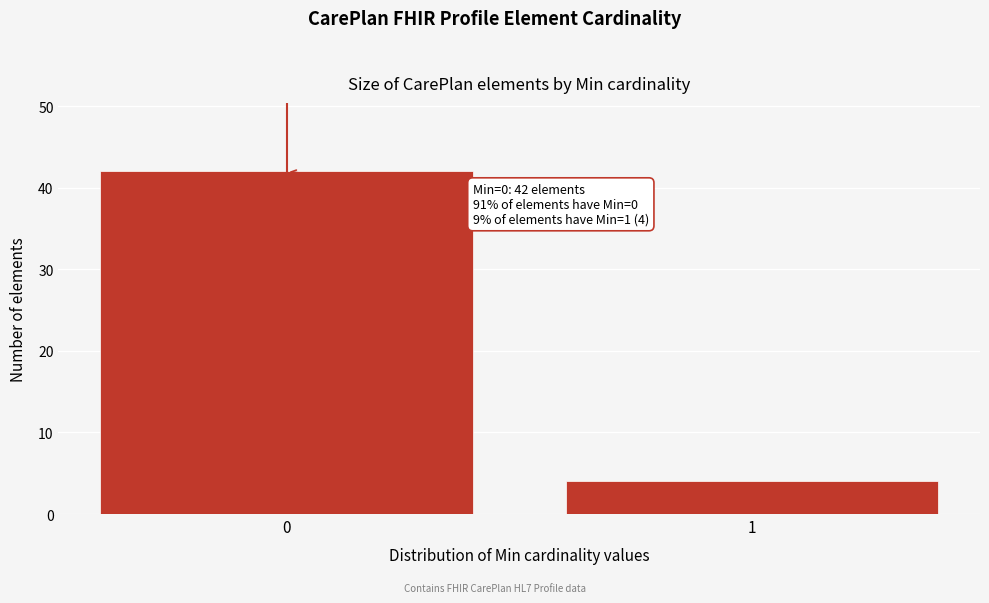

Reading left to right, list all the values displayed in this chart.

0=42	1=4